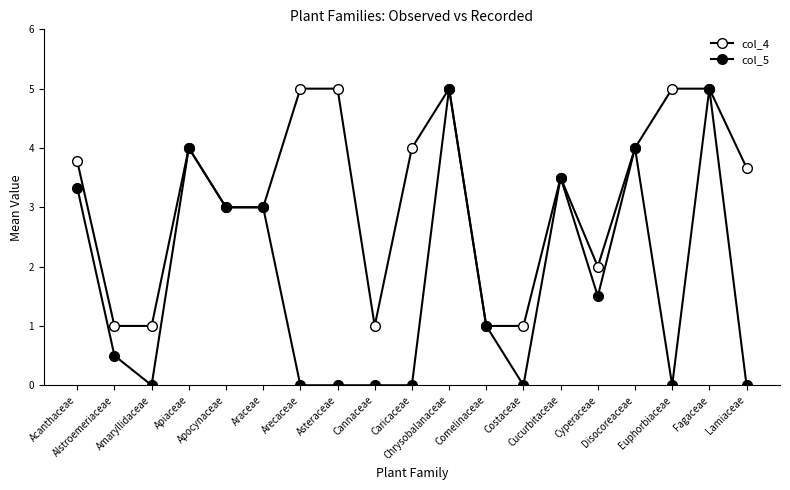

Count the number of categories in the chart.

19